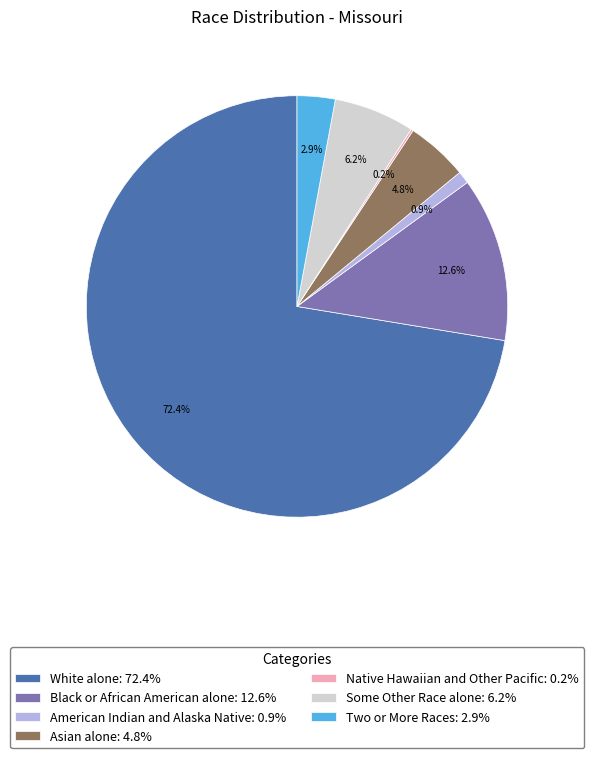

Which has a higher value, American Indian and Alaska Native: 0.9% or Two or More Races: 2.9%?

Two or More Races: 2.9%